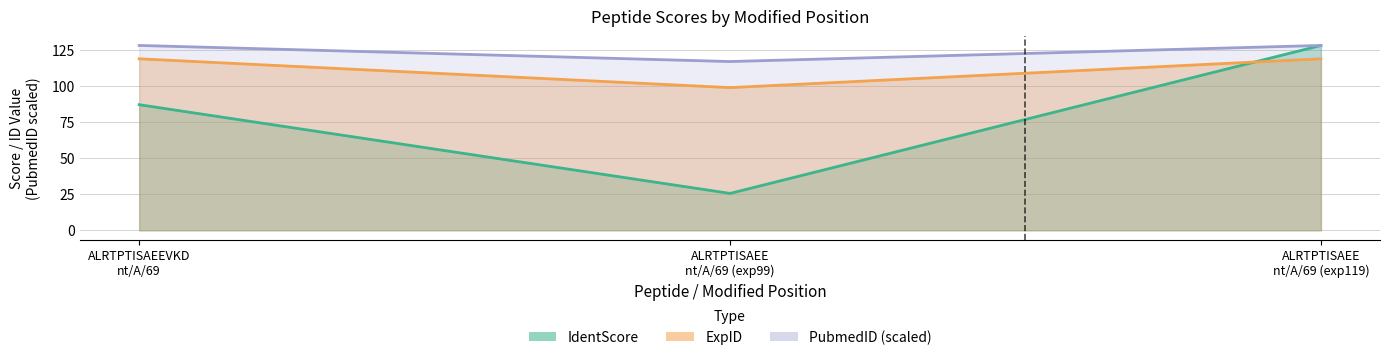

Is the value of IdentScore at ALRTPTISAEE nt/A/69 (exp119) greater than the value of PubmedID at ALRTPTISAEE nt/A/69 (exp119)?

No